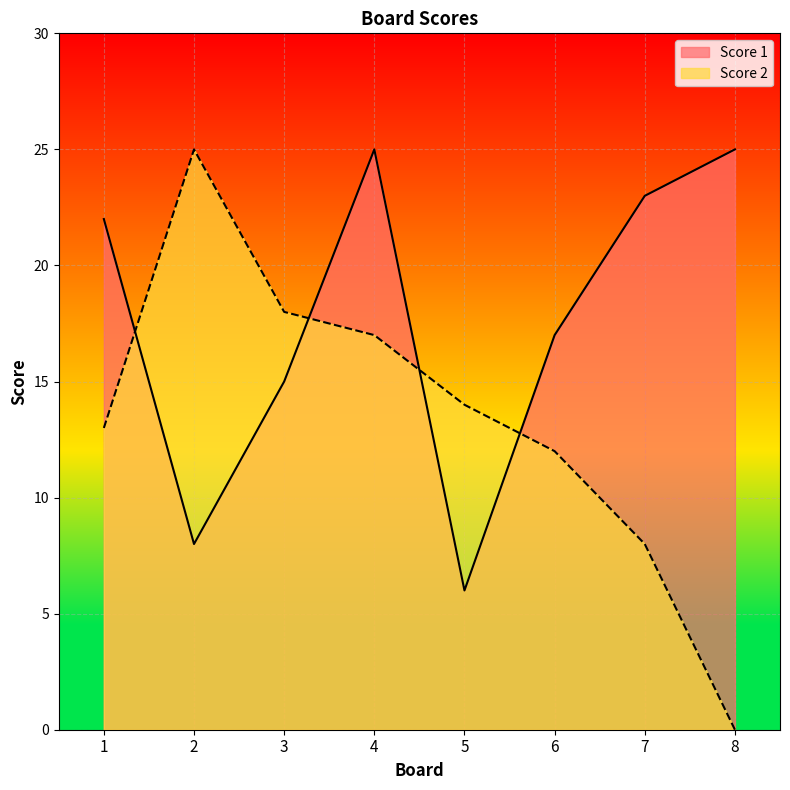

What is the difference between the maximum and minimum values in the Score 2 series?

25